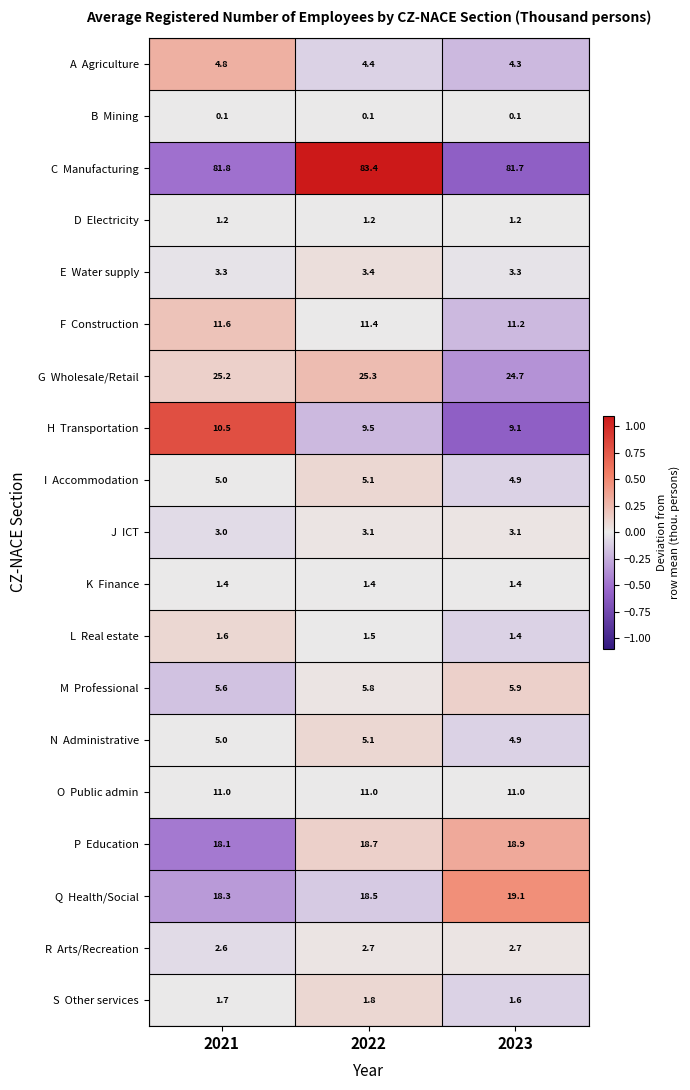

At which category does the chart reach its peak across all series?

2022